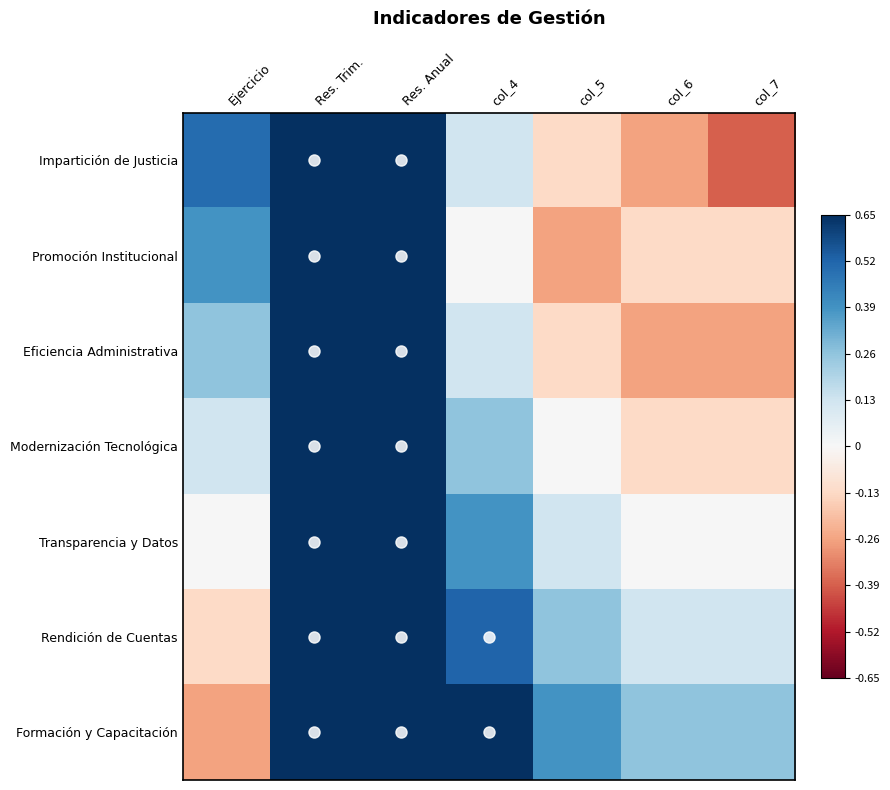

At col_7, list the series in order from largest to smallest.

Formación y Capacitación, Rendición de Cuentas, Transparencia y Datos, Promoción Institucional, Modernización Tecnológica, Eficiencia Administrativa, Impartición de Justicia